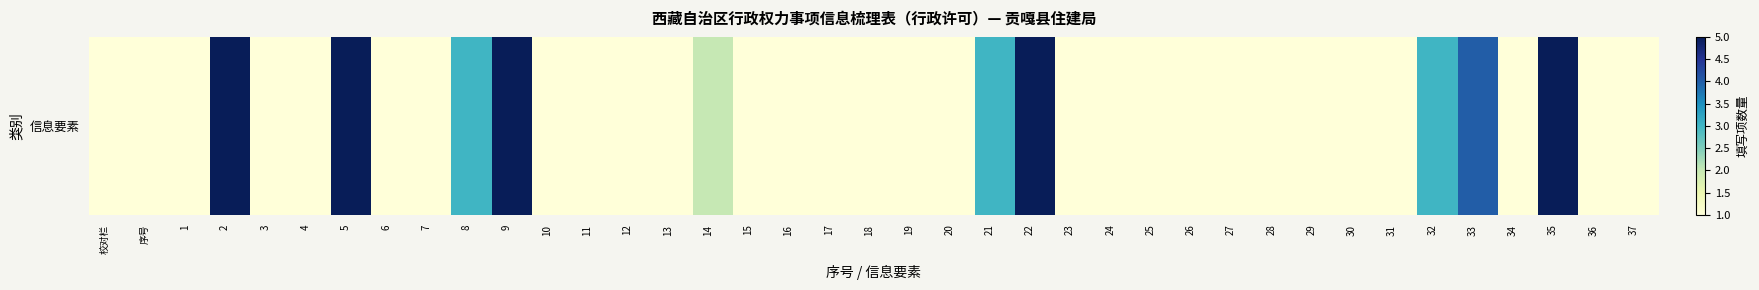

What is the greatest value displayed?

5